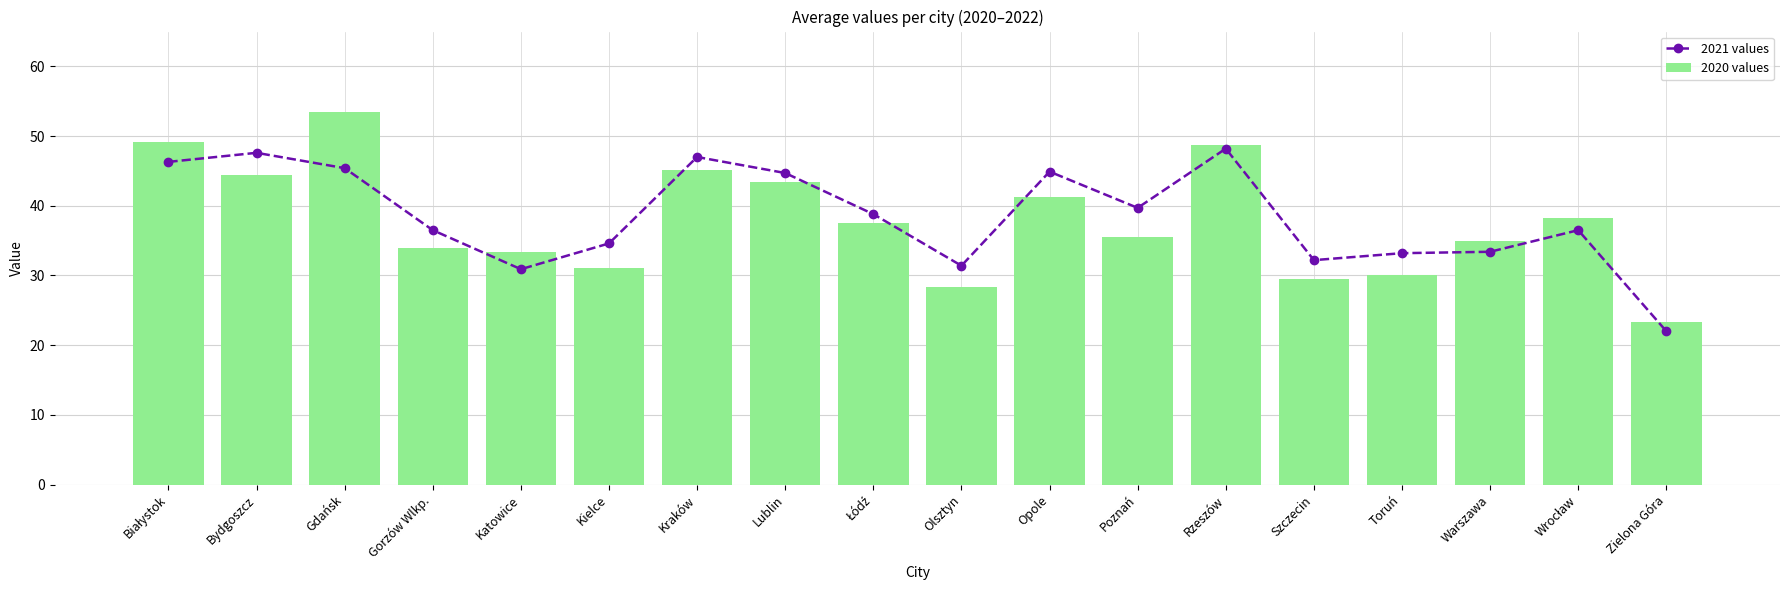

Which series changed the most between Opole and Rzeszów?

2020 values